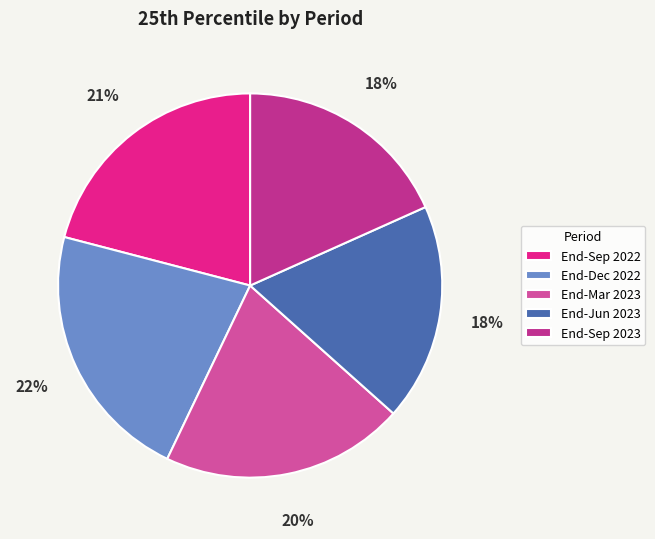

How many slices are in this pie chart?

5